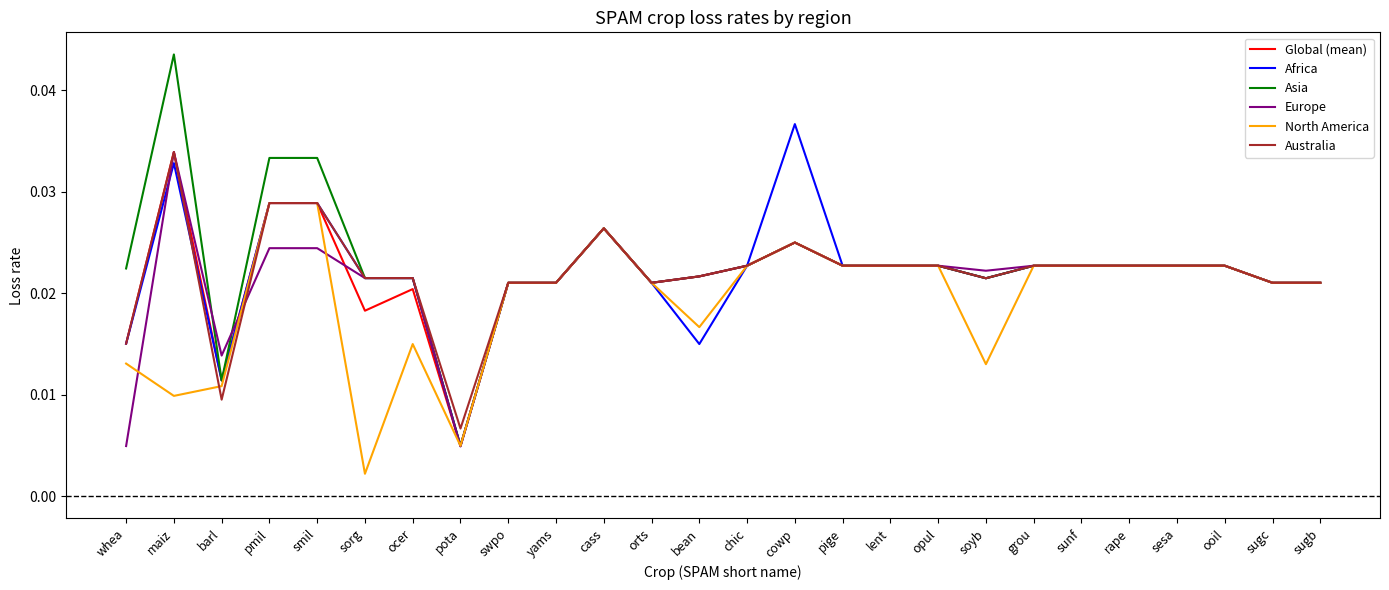

What position from the right is soyb?

8